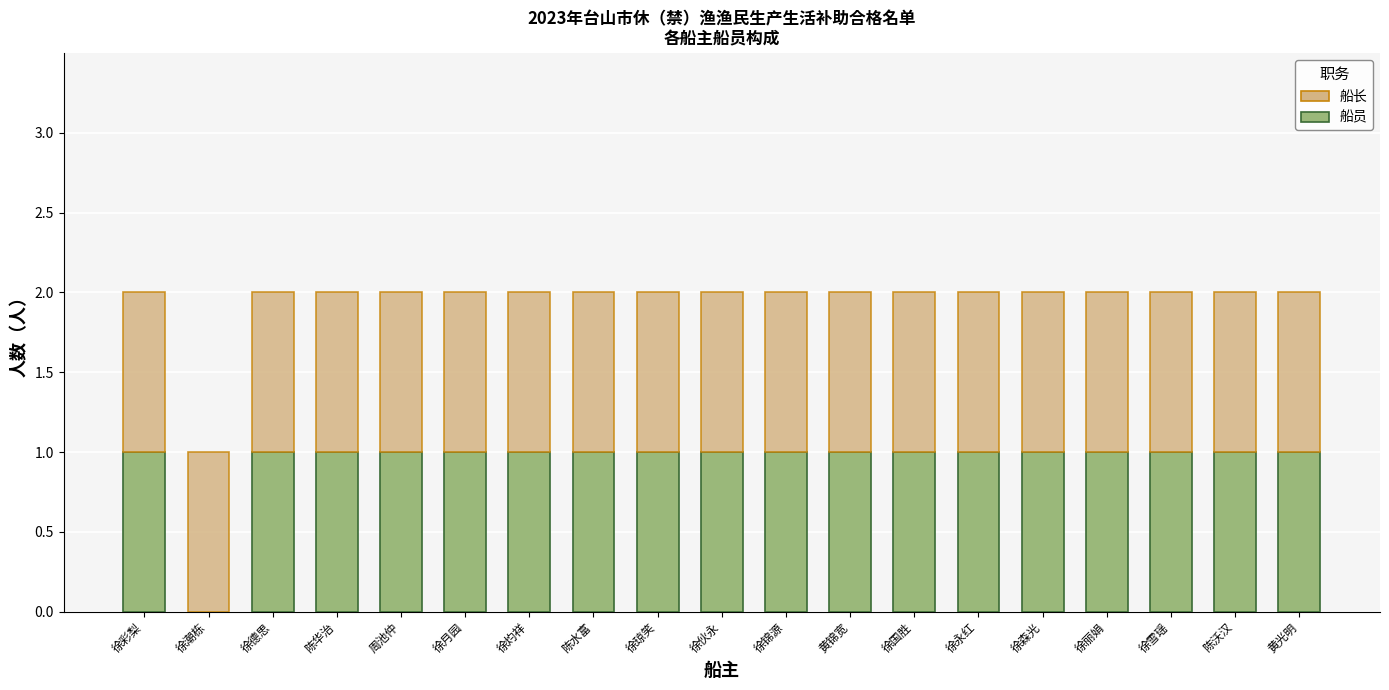

The value of 船员 at 徐彩梨 is 1. True or false?

True